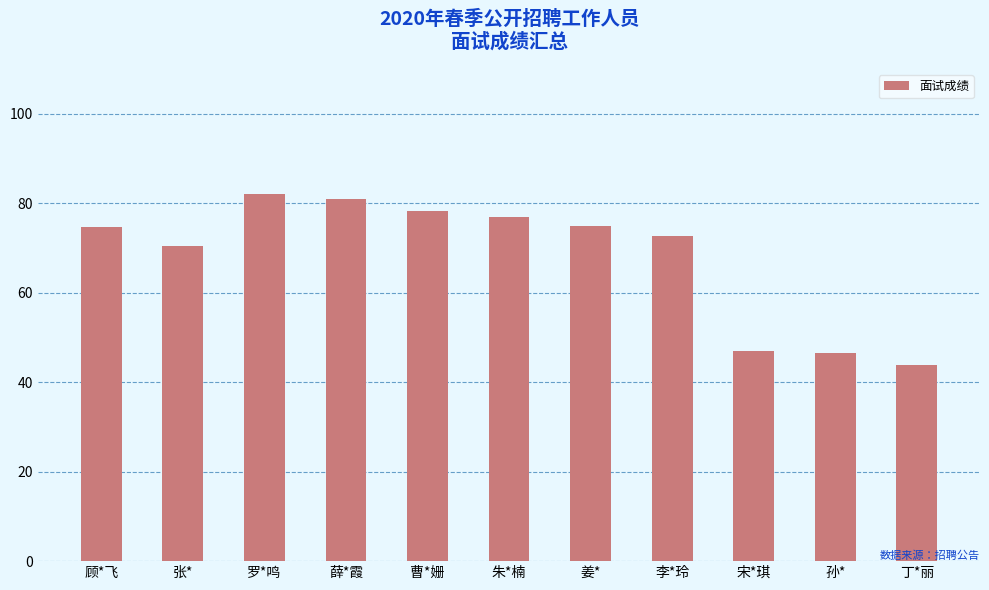

What value does the data have at 顾*飞?

74.6